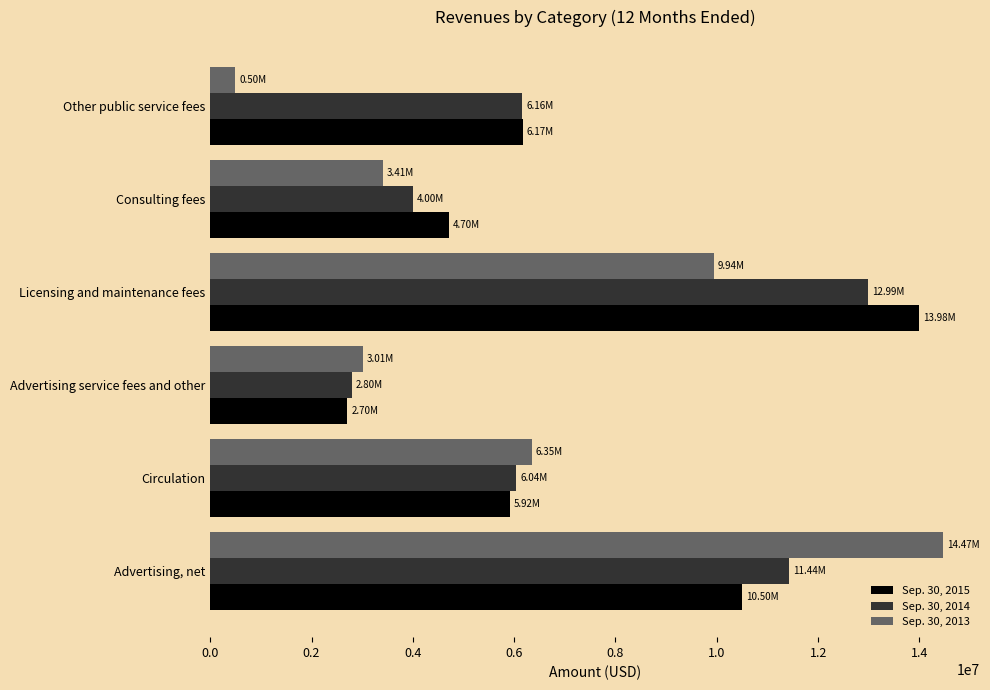

How many data points in Sep. 30, 2015 are less than 6170000?

3